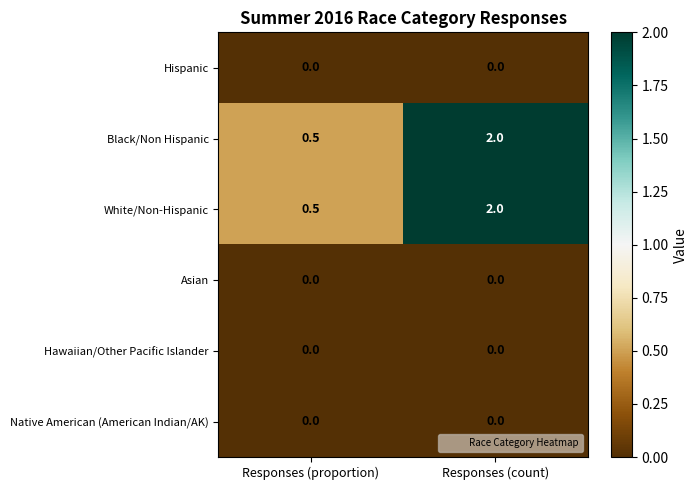

Which category has the highest value across all series?

Responses (count)